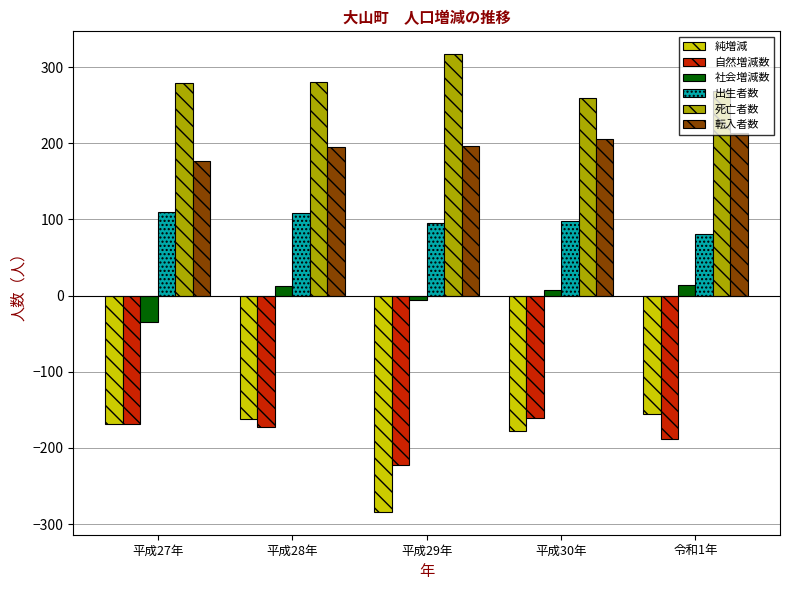

Are the bars horizontal?

No